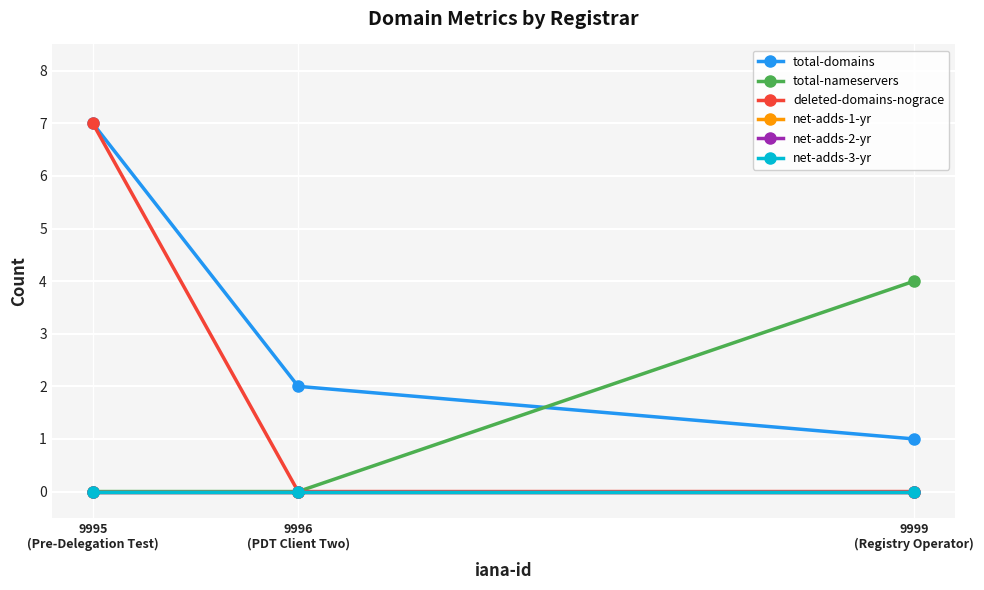

Reading left to right, extract all data points from this chart.

total-domains: 9999
(Registry Operator)=1	9996
(PDT Client Two)=2	9995
(Pre-Delegation Test)=7
total-nameservers: 9999
(Registry Operator)=4	9996
(PDT Client Two)=0	9995
(Pre-Delegation Test)=0
deleted-domains-nograce: 9999
(Registry Operator)=0	9996
(PDT Client Two)=0	9995
(Pre-Delegation Test)=7
net-adds-1-yr: 9999
(Registry Operator)=0	9996
(PDT Client Two)=0	9995
(Pre-Delegation Test)=0
net-adds-2-yr: 9999
(Registry Operator)=0	9996
(PDT Client Two)=0	9995
(Pre-Delegation Test)=0
net-adds-3-yr: 9999
(Registry Operator)=0	9996
(PDT Client Two)=0	9995
(Pre-Delegation Test)=0